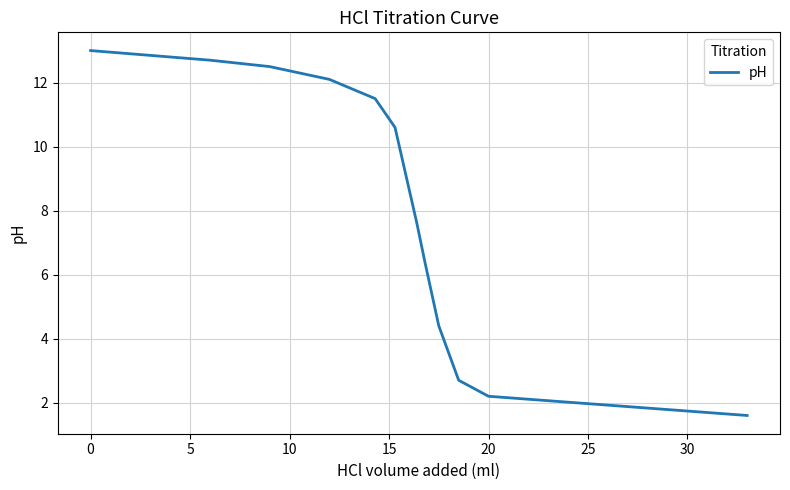

Reading left to right, transcribe all the data shown in this chart.

13.0	12.7	12.5	12.1	11.5	10.6	7.6	6.4	4.4	2.7	2.2	1.6